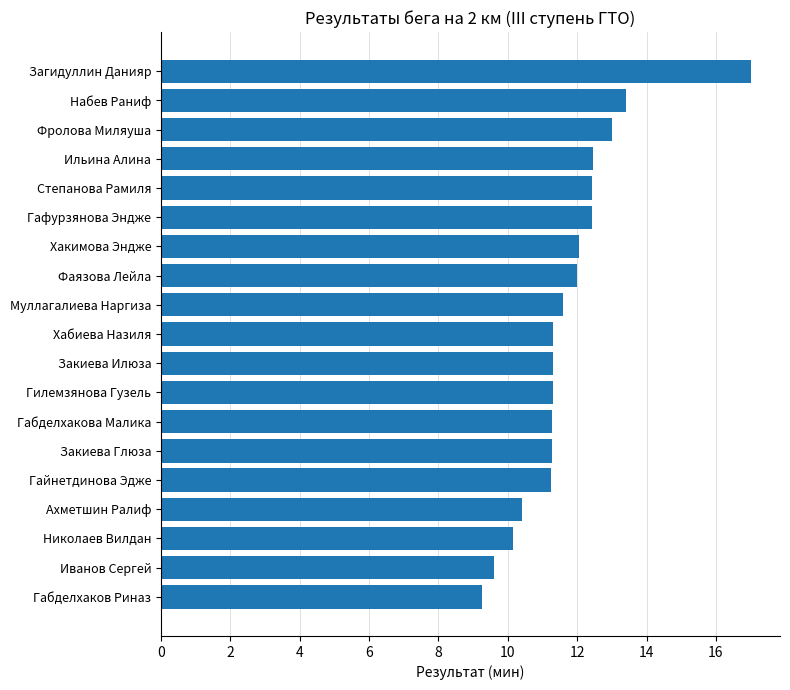

What is the maximum value shown in the chart?

17.0